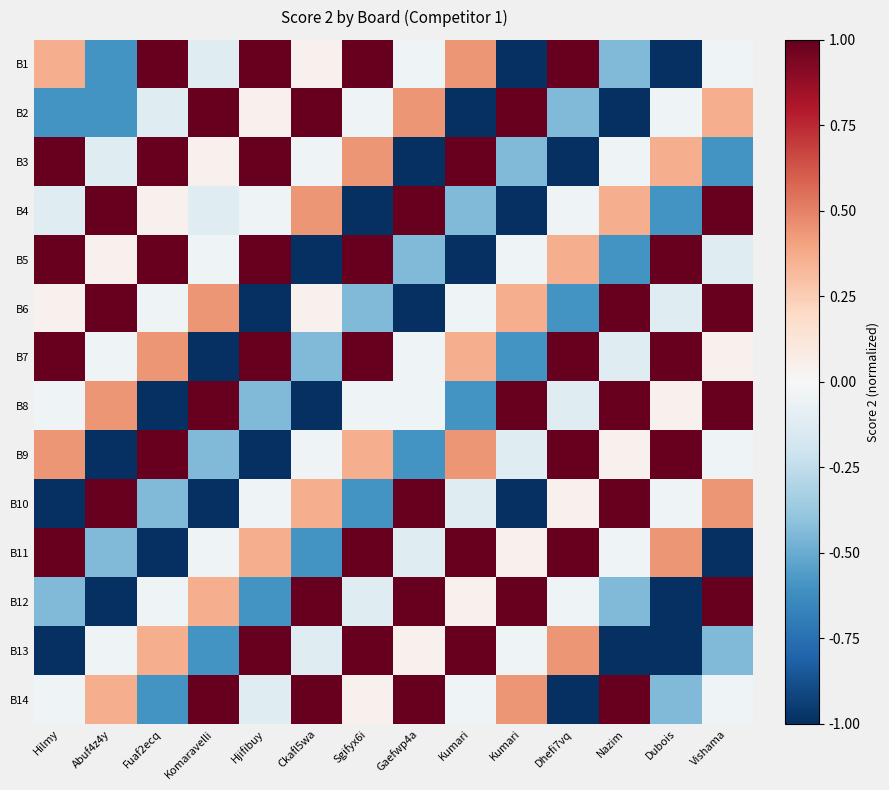

Rank the series by their maximum value, from lowest to highest.

B1, B2, B3, B4, B5, B6, B7, B8, B9, B10, B11, B12, B13, B14